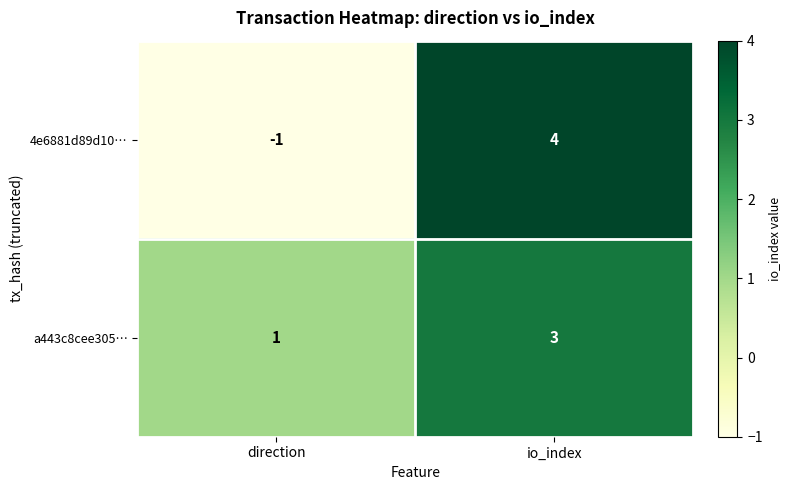

What is the sum of the a443c8cee305… values at direction and io_index?

4